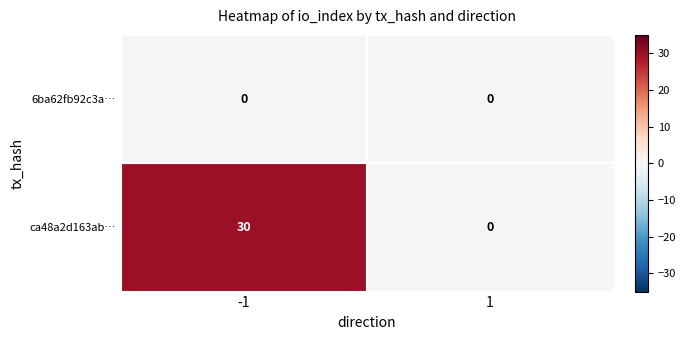

Which series has the largest range (max minus min)?

ca48a2d163ab…